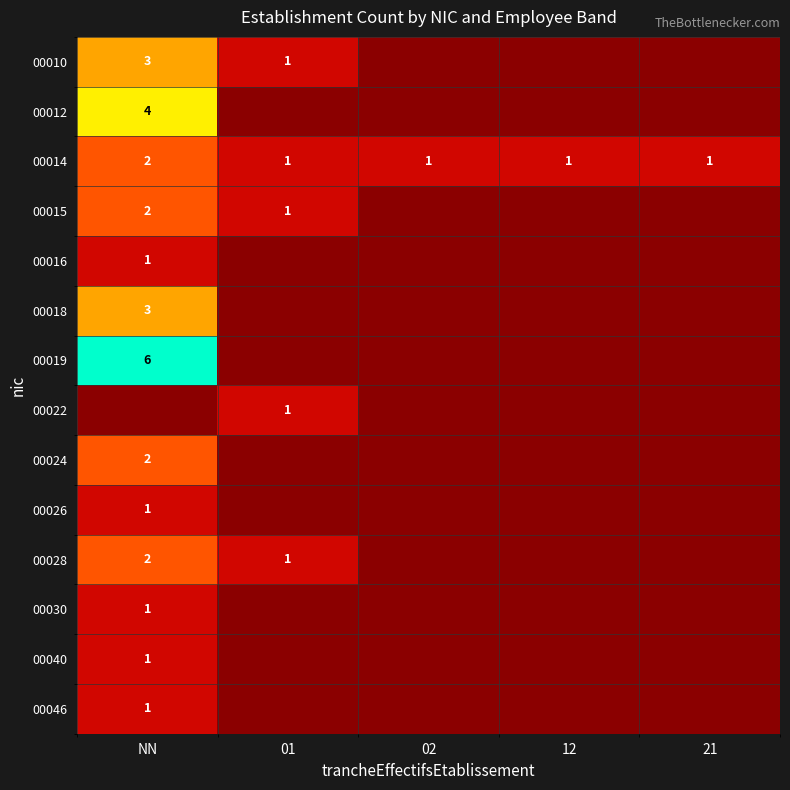

True or false: 00015 has a value of 1 at 01.

True